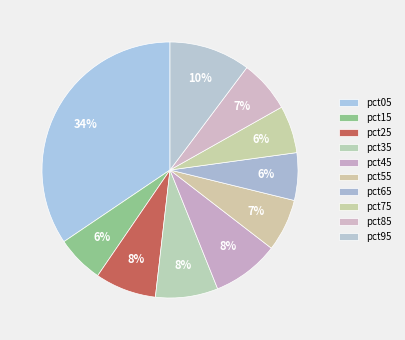

How many slices are in this pie chart?

10